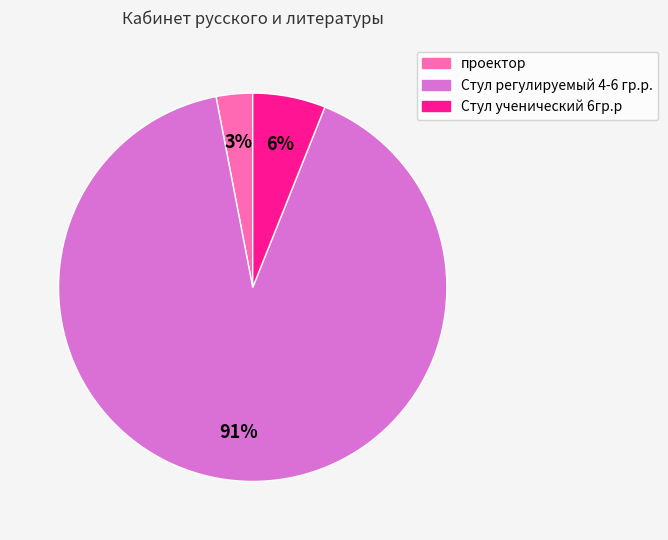

Does any single category account for the majority?

Yes